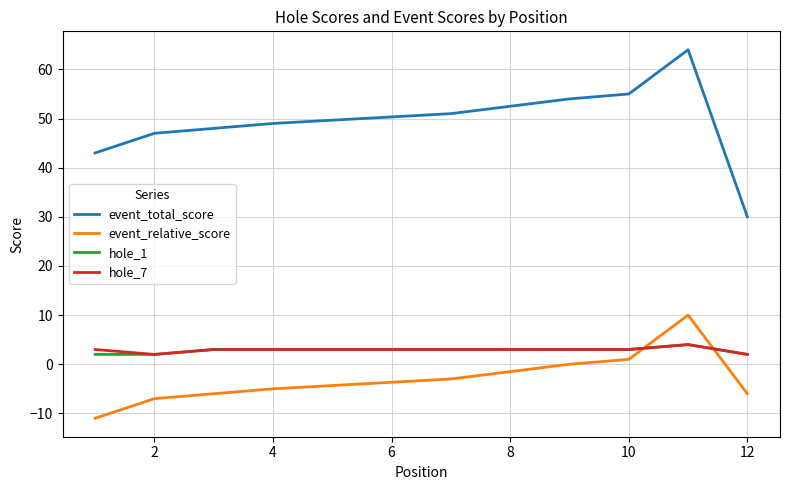

At how many categories does at least one series exceed 20?

12